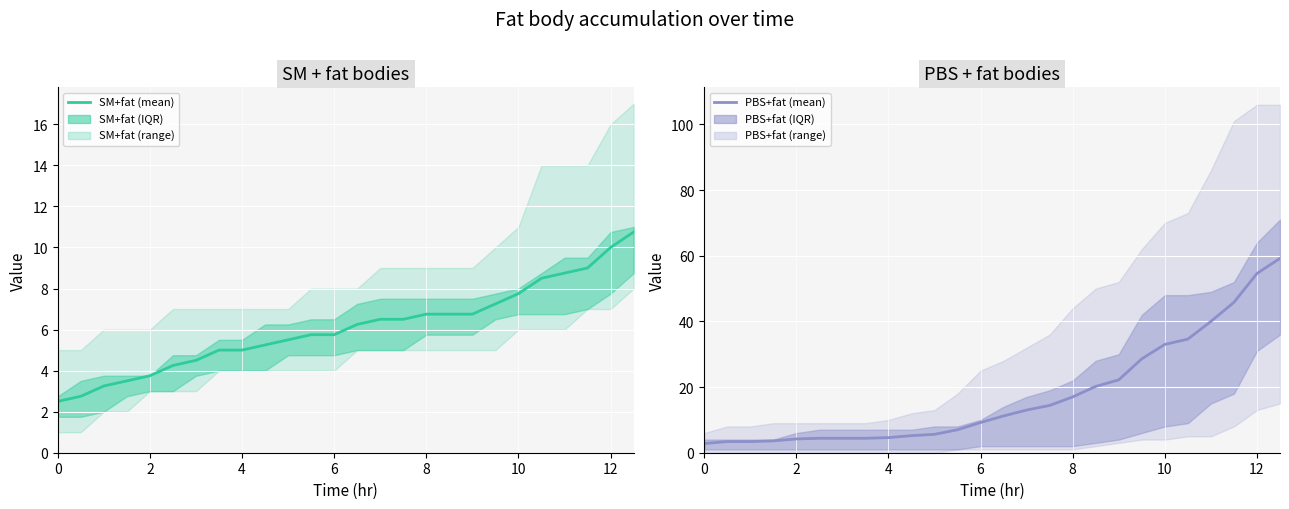

How many categories are shown in the chart?

26